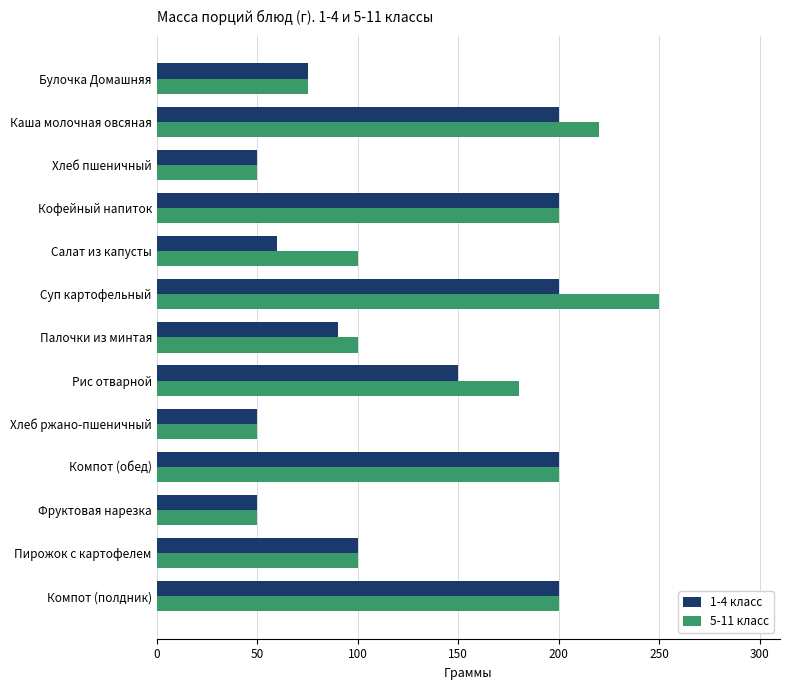

What is the difference between the second highest and second lowest values in the 1-4 класс series?

150